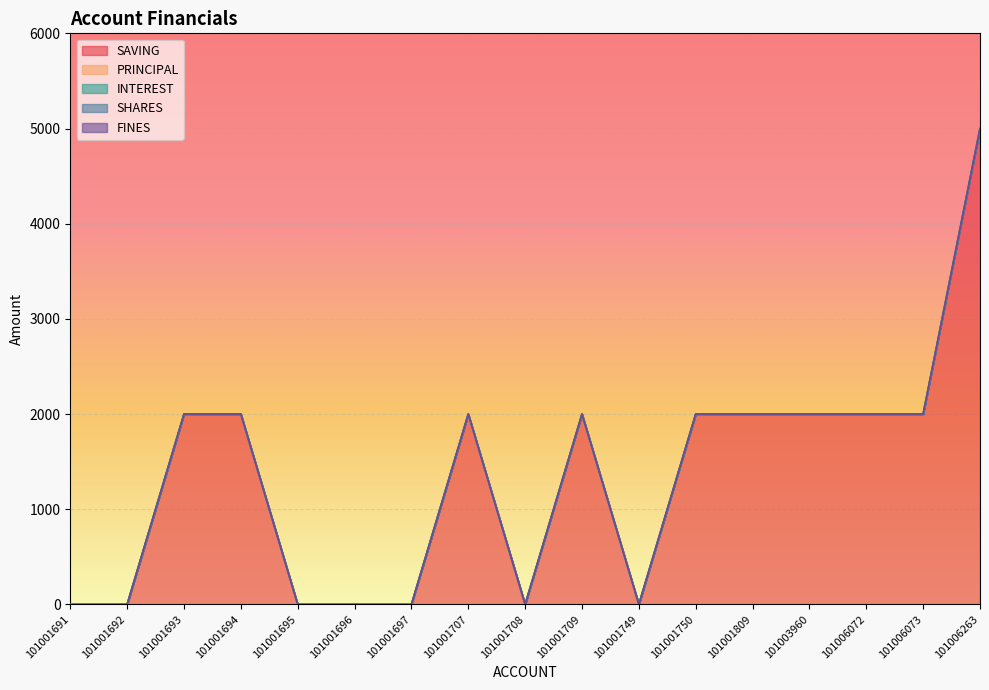

True or false: SAVING and SHARES intersect in this chart.

False